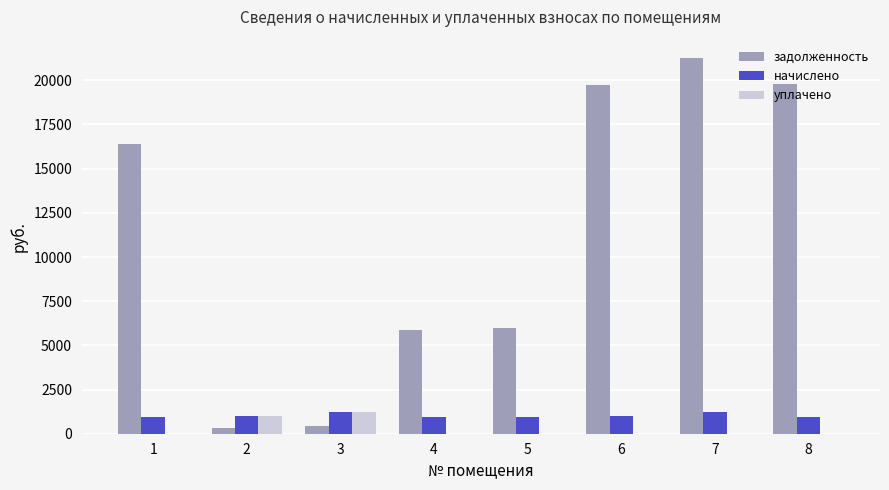

Between 1 and 2, which series saw the biggest shift?

задолженность